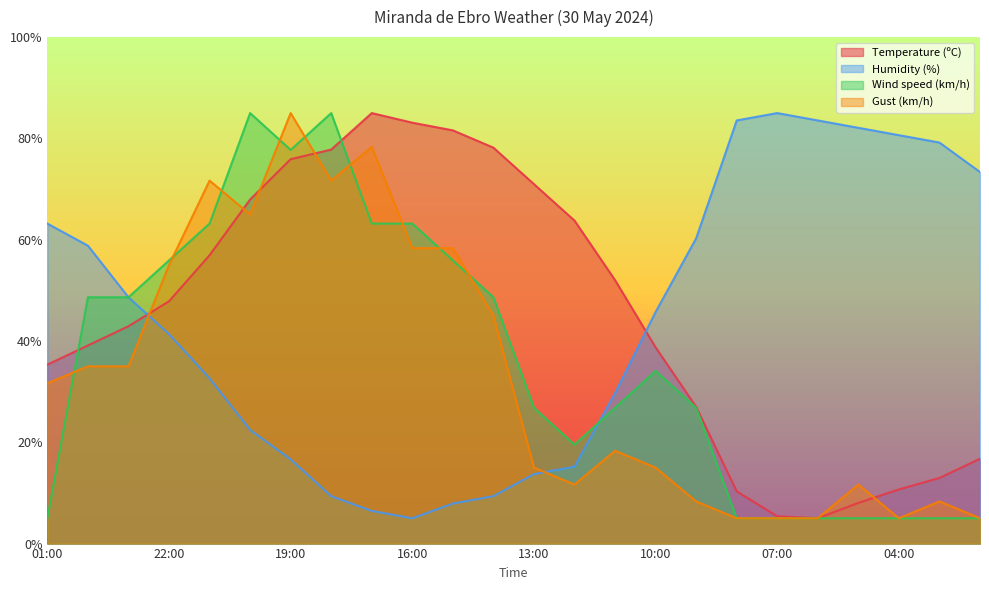

At how many categories does at least one series exceed 55?

21